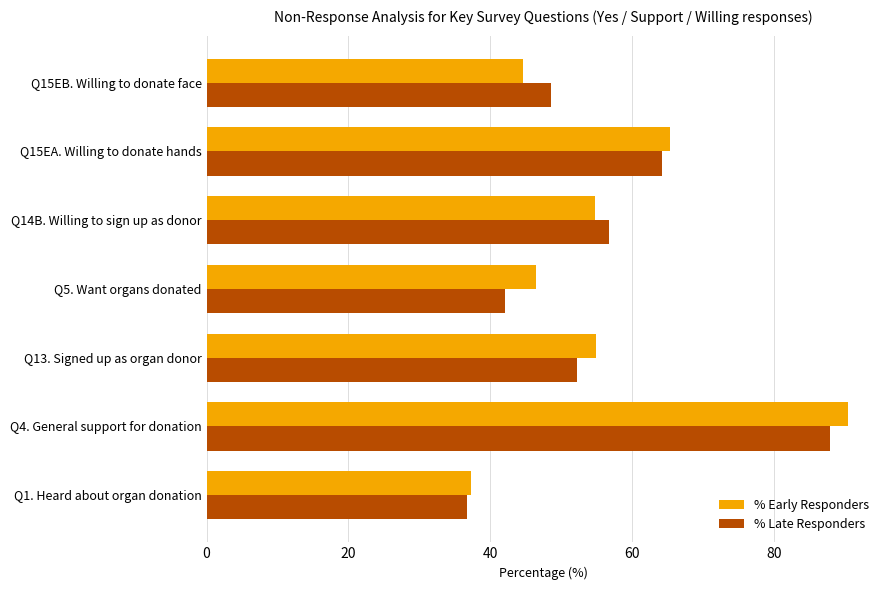

Which series has the largest range (max minus min)?

% Early Responders